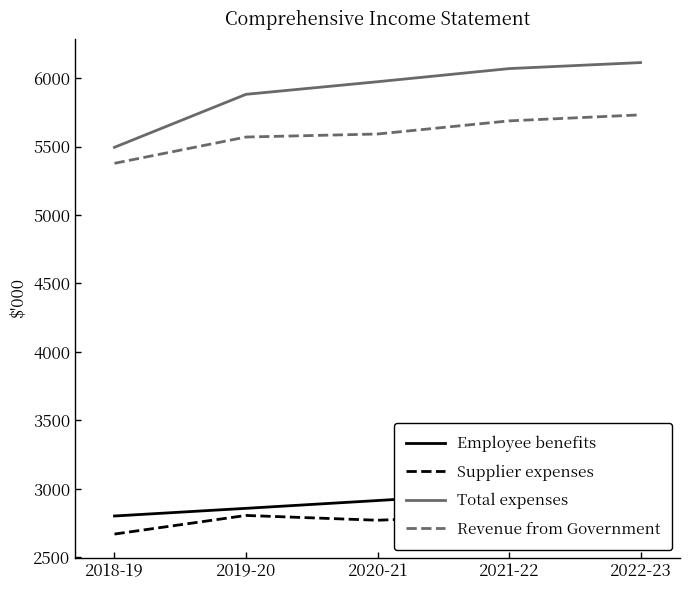

Is the value of Total expenses at 2022-23 greater than the value of Revenue from Government at 2019-20?

Yes